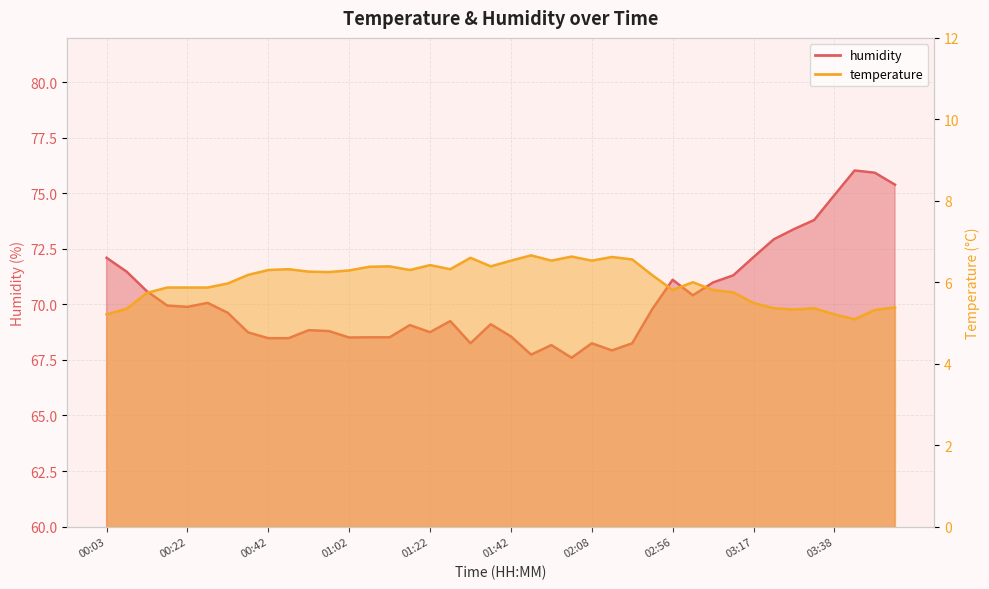

What is the label of the 22nd point from the left?

01:52